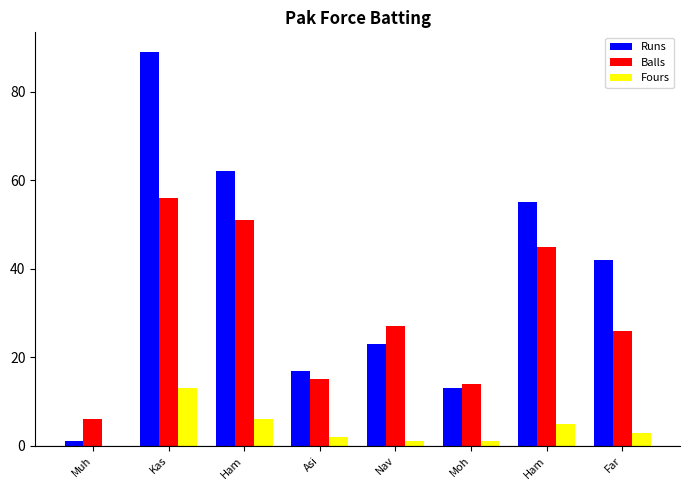

Reading left to right, extract all data points from this chart.

Runs: Muh=1	Kas=89	Ham=62	Asi=17	Nav=23	Moh=13	Ham=55	Far=42
Balls: Muh=6	Kas=56	Ham=51	Asi=15	Nav=27	Moh=14	Ham=45	Far=26
Fours: Muh=0	Kas=13	Ham=6	Asi=2	Nav=1	Moh=1	Ham=5	Far=3